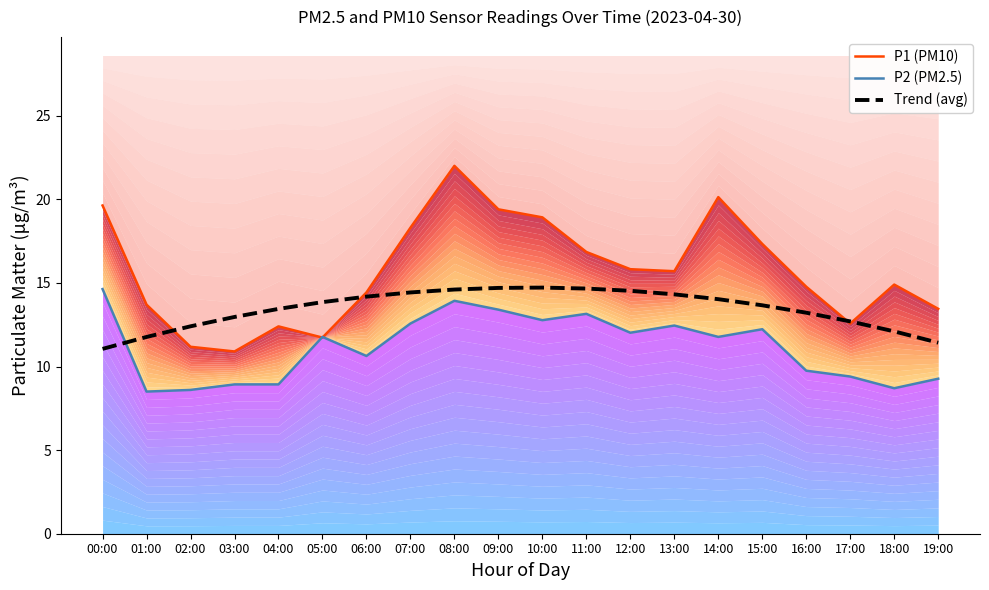

The Trend (avg) series shows 11.1 at 00:00. True or false?

True